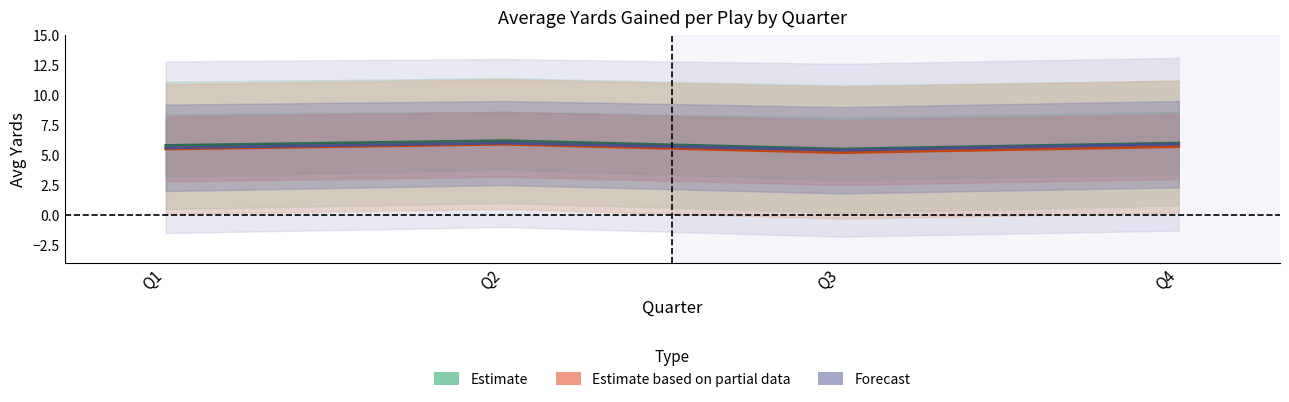

What is the smallest value displayed?

5.2